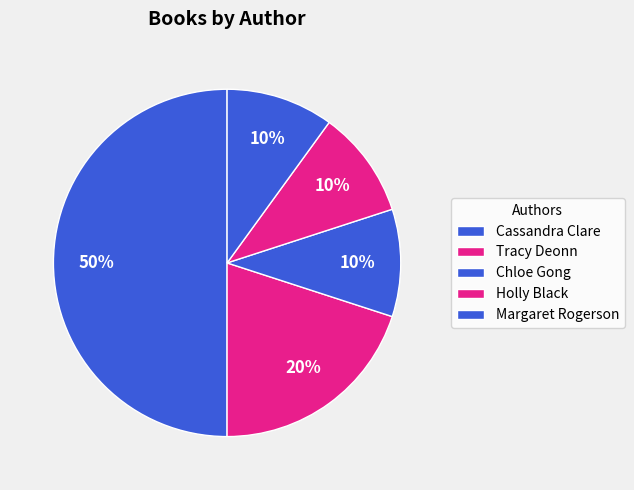

Between Holly Black and Chloe Gong, which is larger?

Holly Black